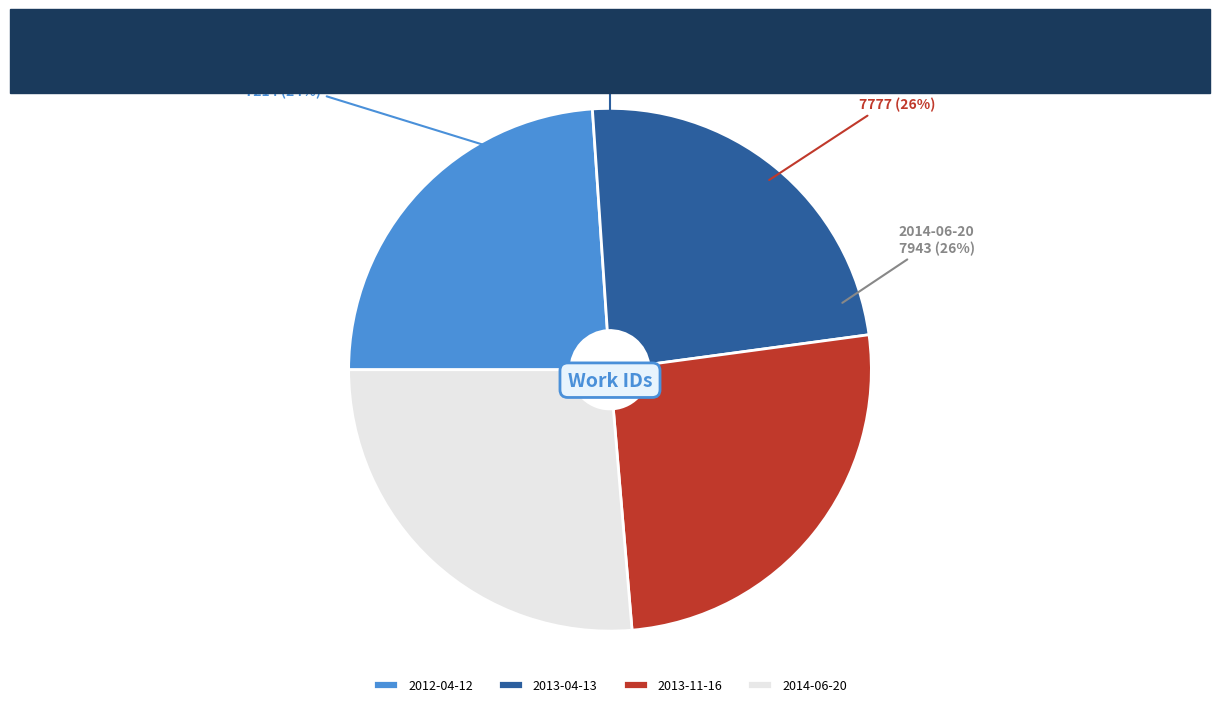

Is there a majority slice in this chart?

No